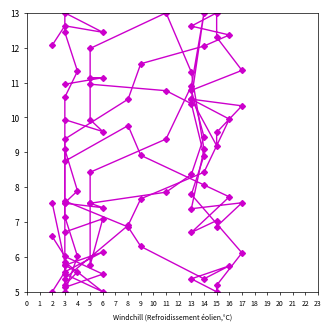

What is the difference between the second highest and second lowest values in the Humidité (%) series?

7.4